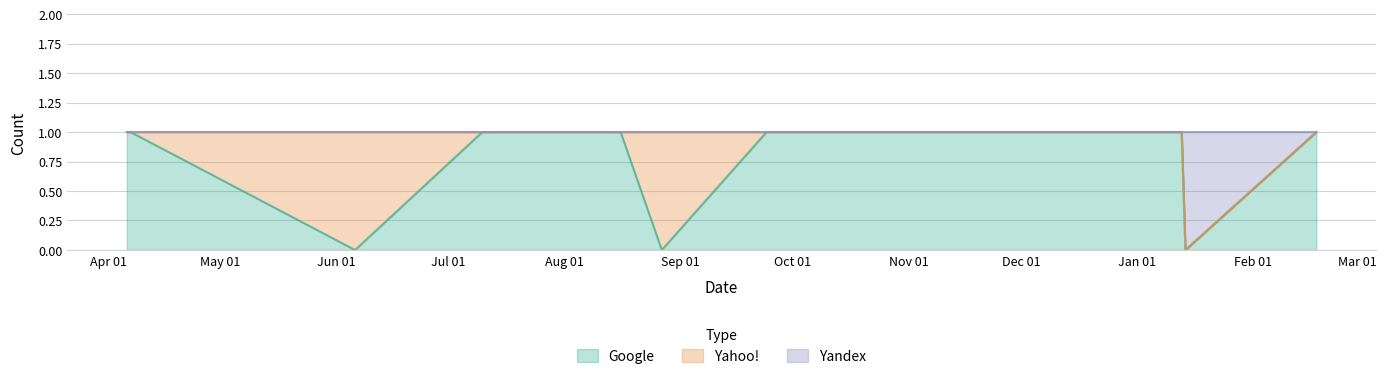

What position from the right is 2018-08-16?

8